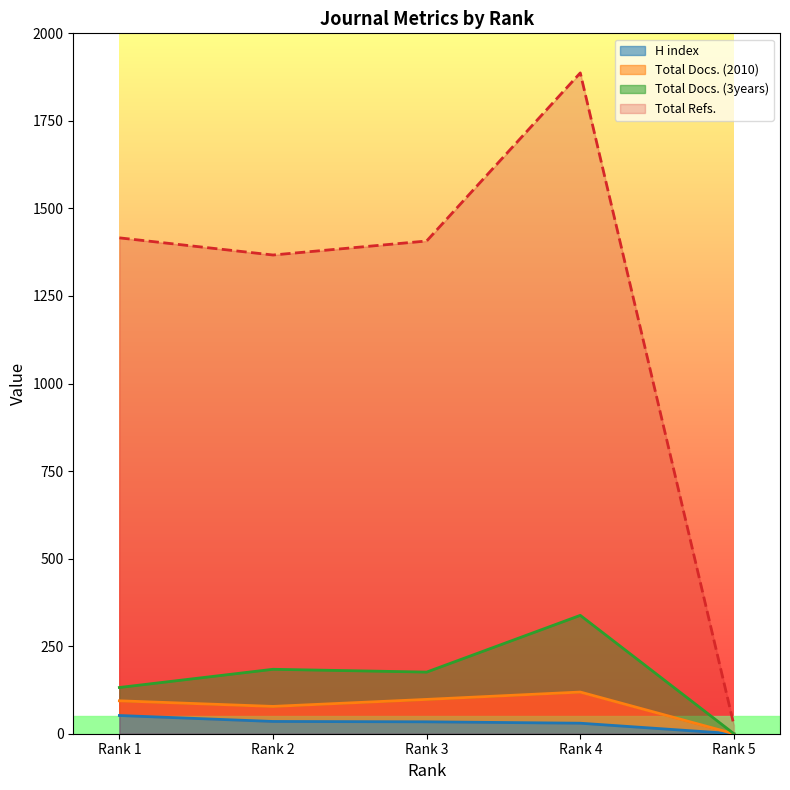

What is the value of the Total Refs. point at the 1st from the left?

1416